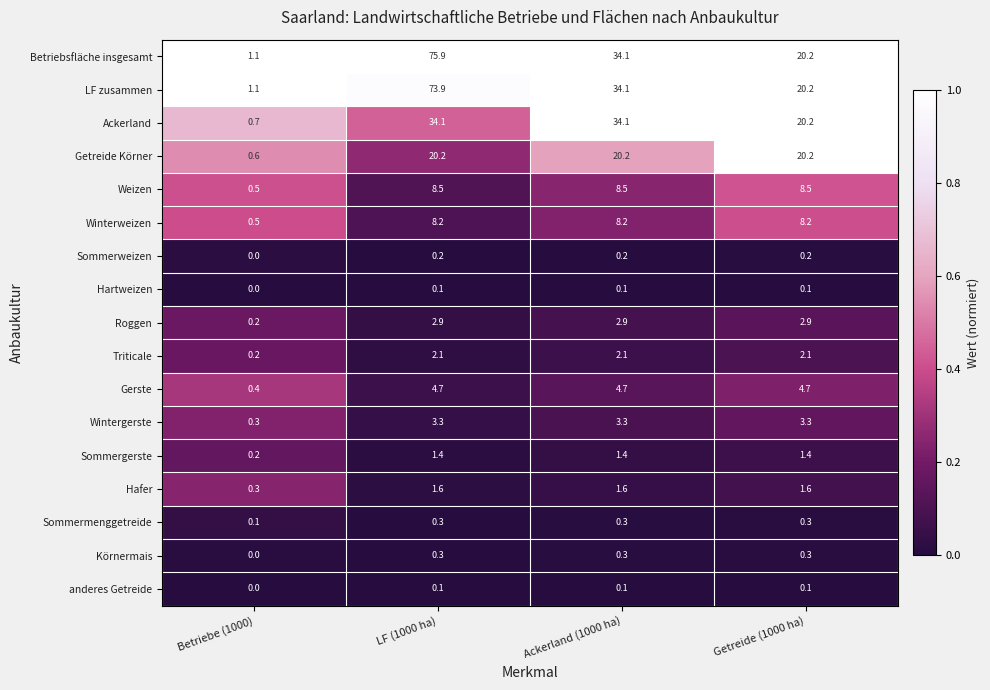

How many data points in LF zusammen are above 34?

2